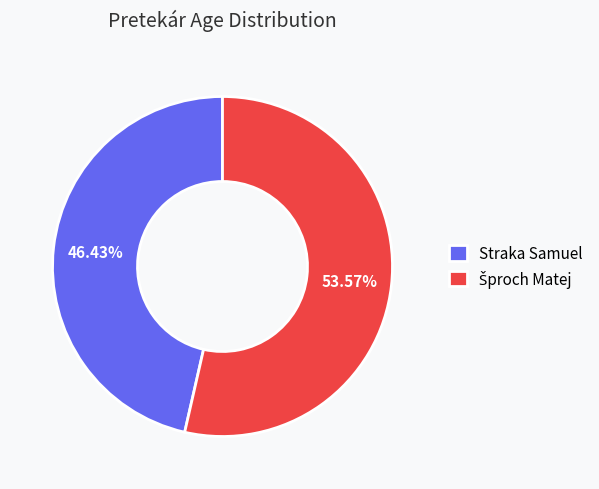

To the nearest percent, what is the average slice percentage?

50%